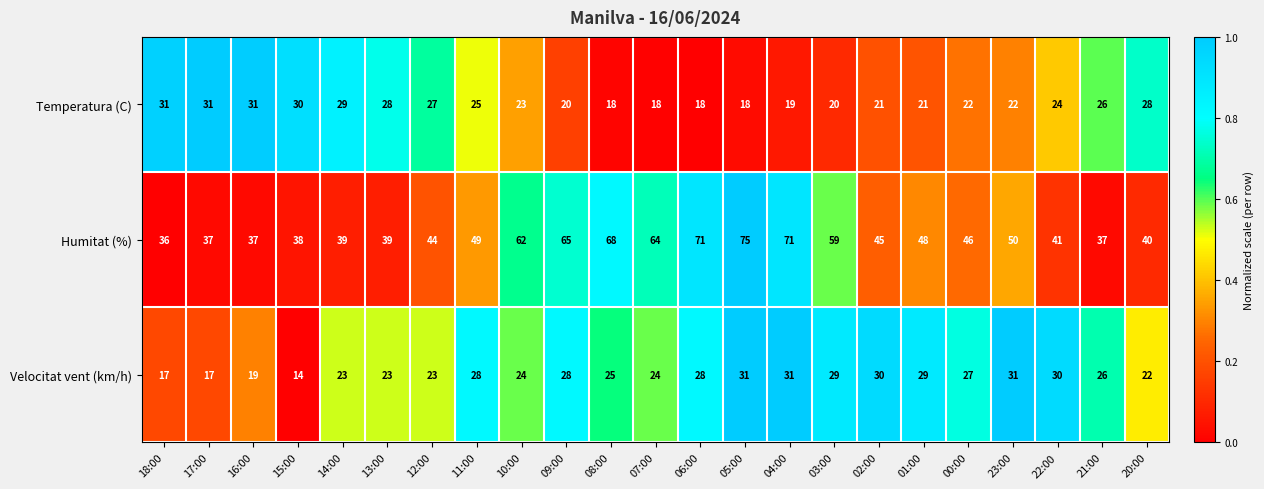

What is the total value across all series at 07:00?

106